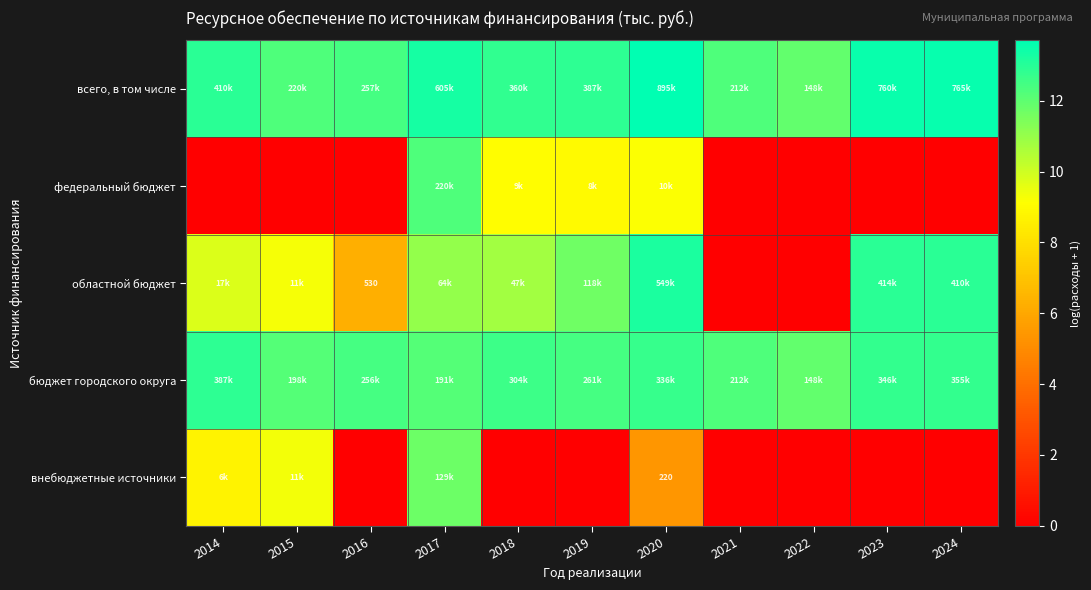

Which category has the lowest value across all series?

2014